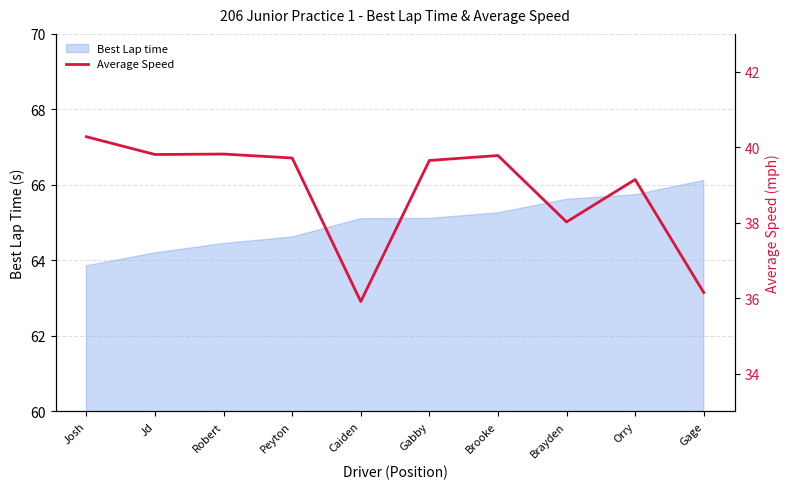

At which label does Best Lap time first exceed 65?

Caiden